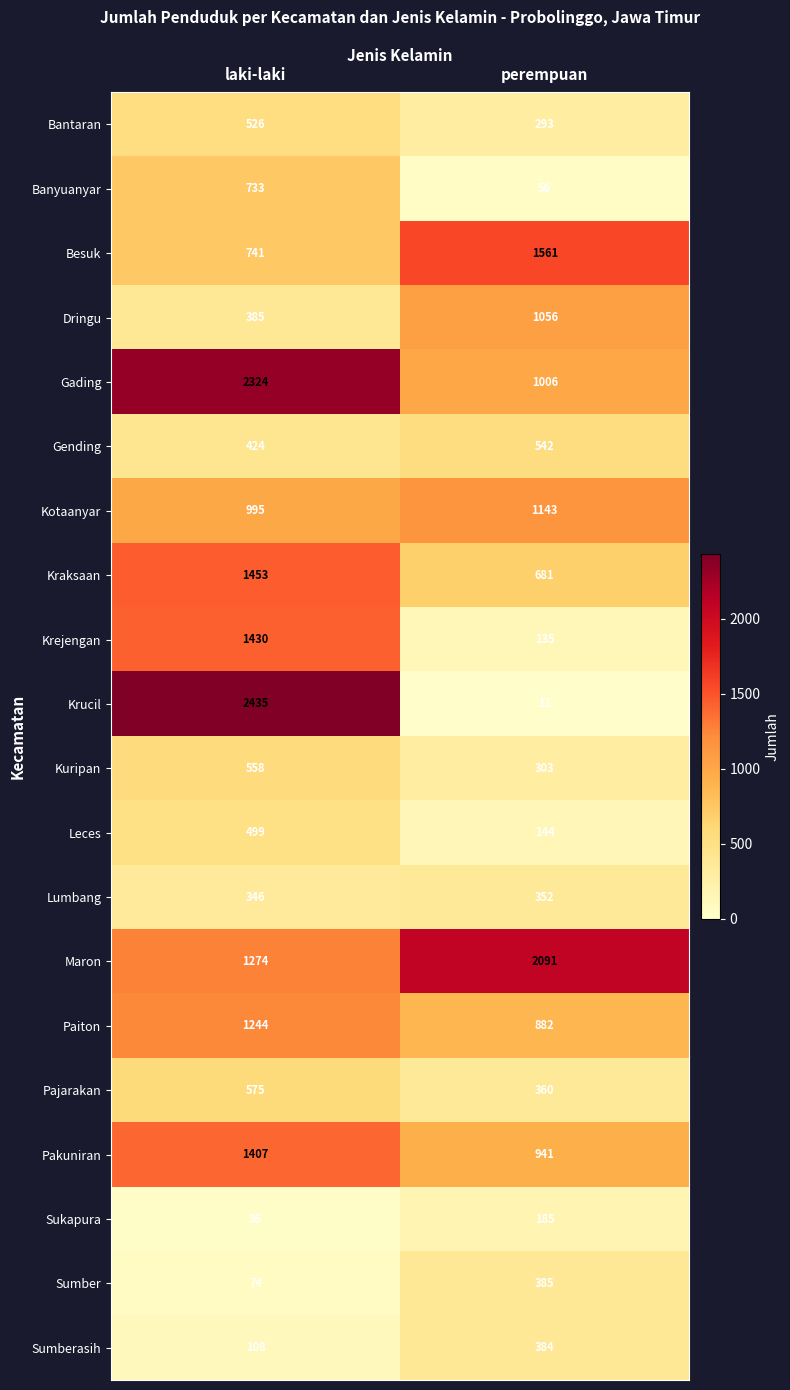

Between laki-laki and perempuan, which series saw the biggest shift?

Krucil